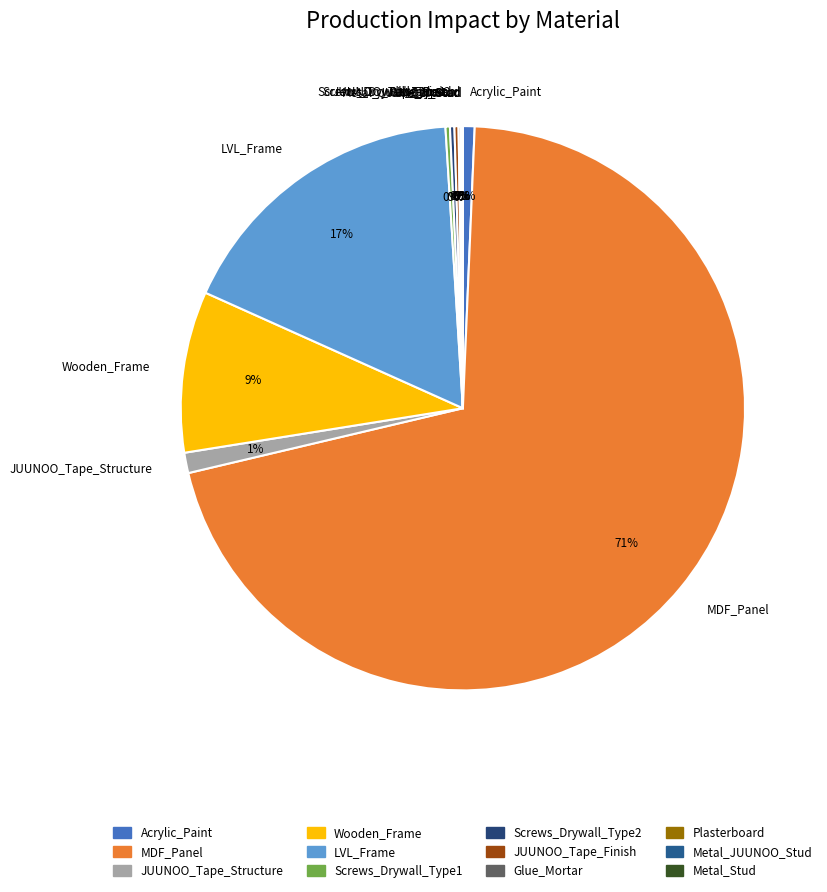

Does MDF_Panel represent more than half of the total?

Yes